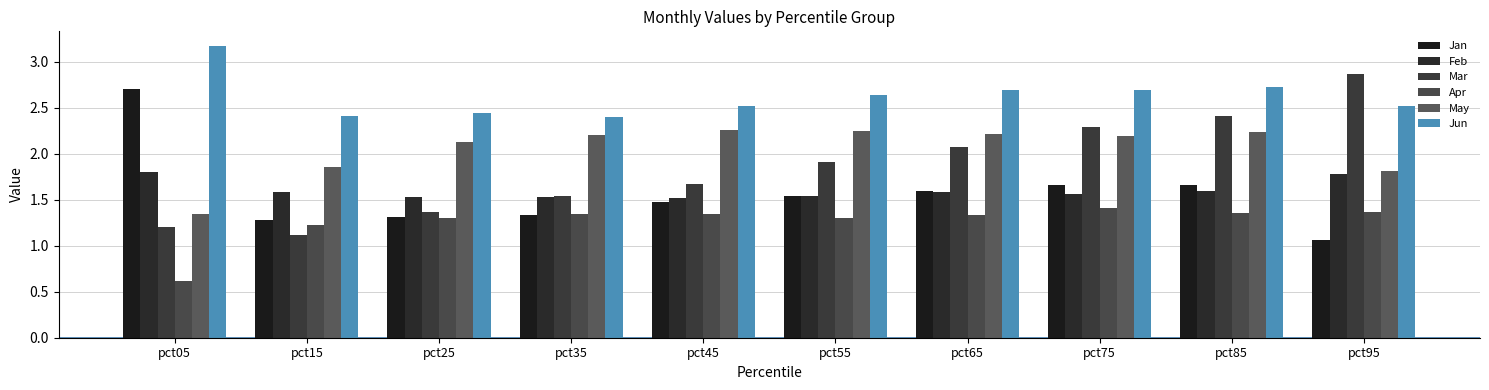

Which category has the lowest value across all series?

pct05